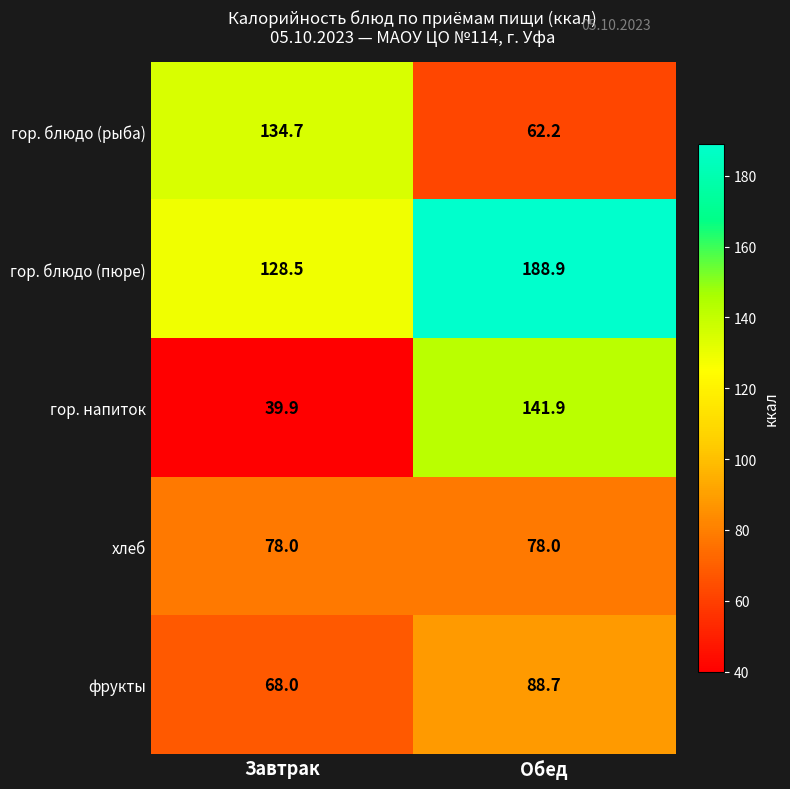

The гор. блюдо (пюре) series shows 131.7 at Обед. True or false?

False